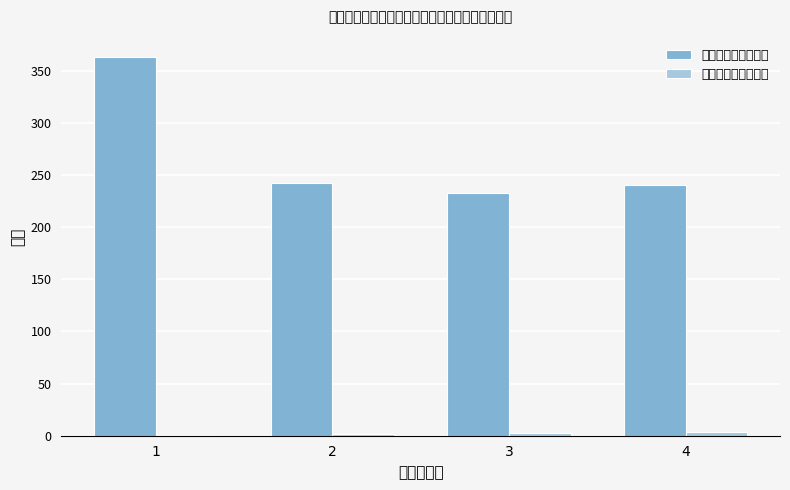

Reading right to left, extract all data points from this chart.

平均发放金额（元）: 240.0	232.5	242.1	363.6
平均享受保障人口数: 3.3	3.0	2.0	1.0